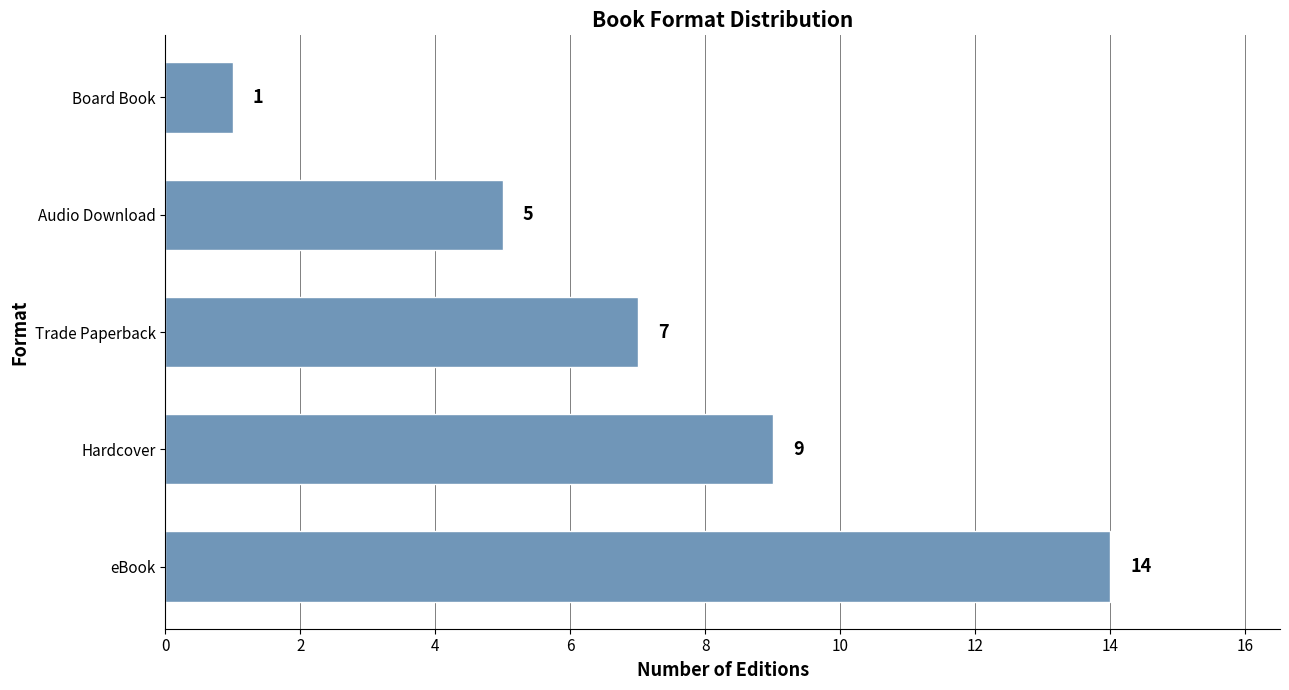

Count the values in the range 5 to 9.

3